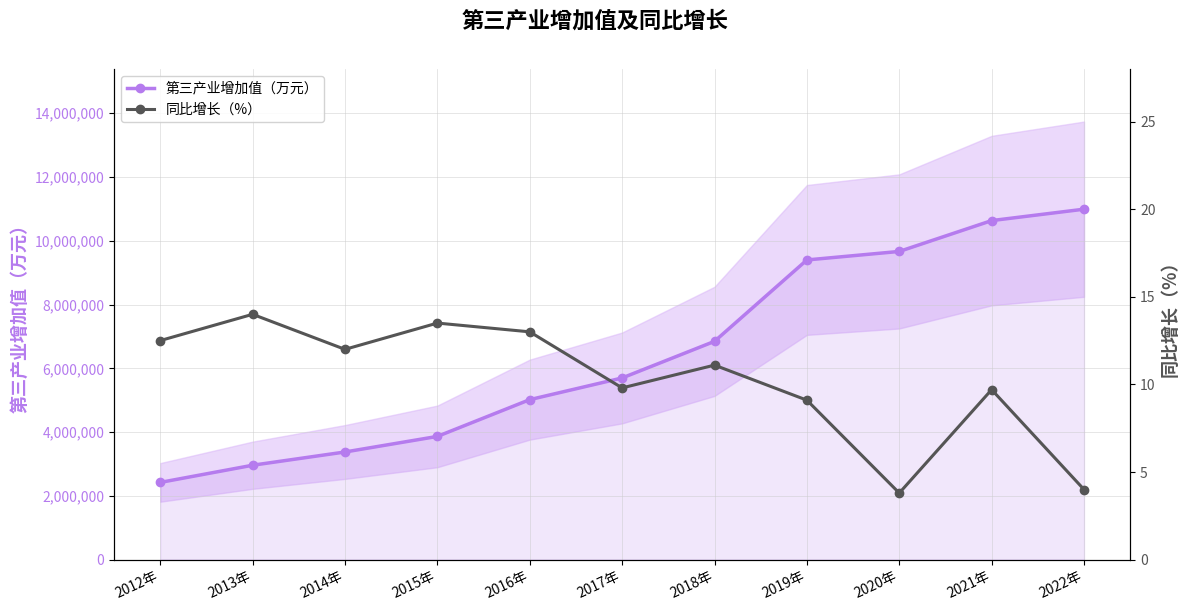

The value of 同比增长（%） at 2016年 is 13.0. True or false?

True